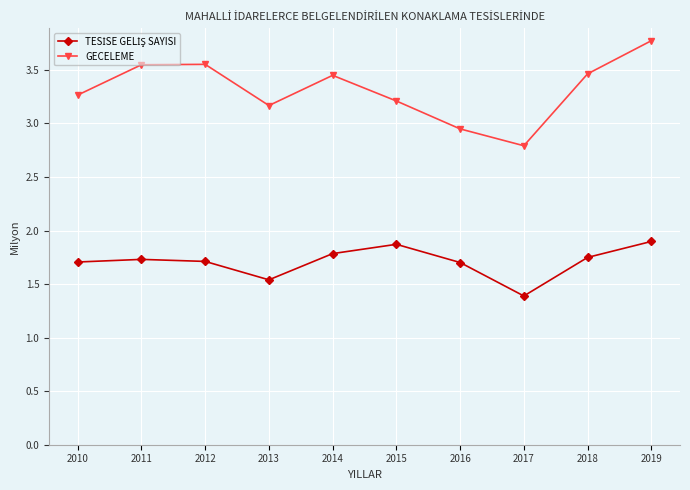

What is the spread (max minus min) of values at 2017?

1.4